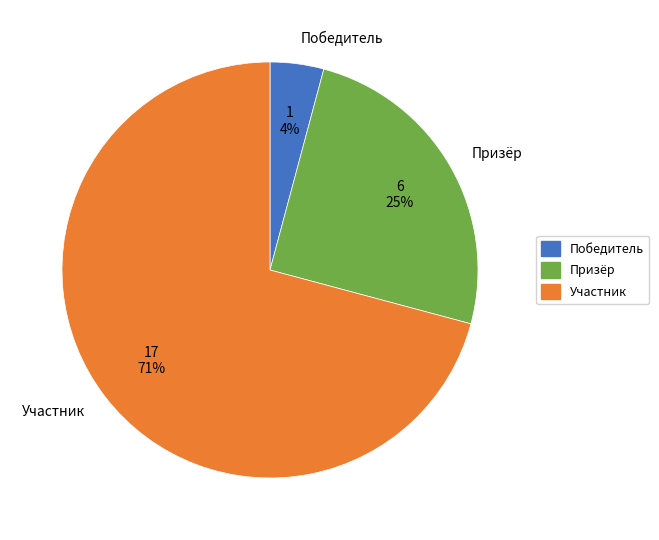

Which slice is the largest?

Участник